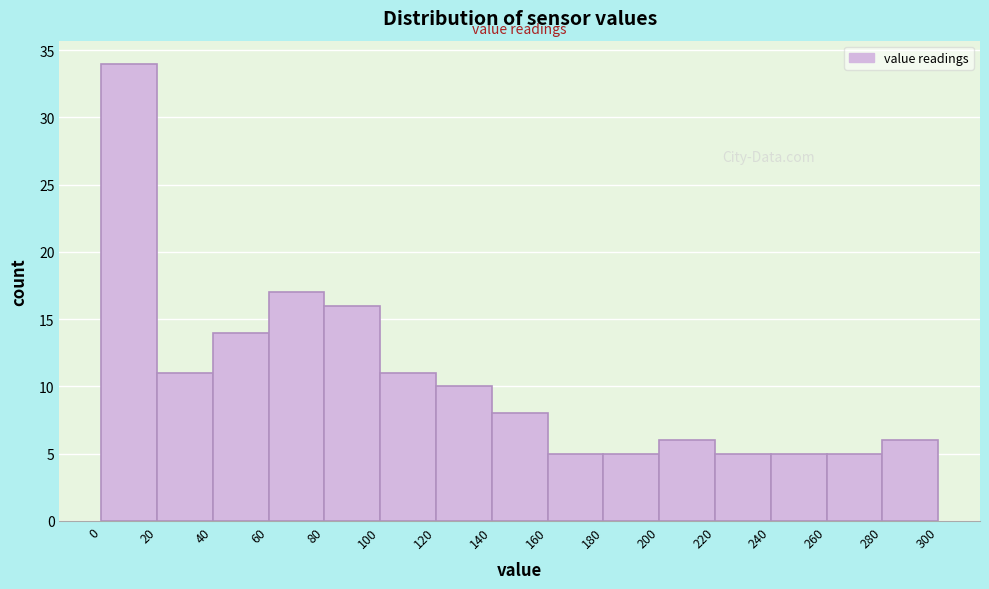

Which range on the x-axis has the tallest bar?

0 to 20